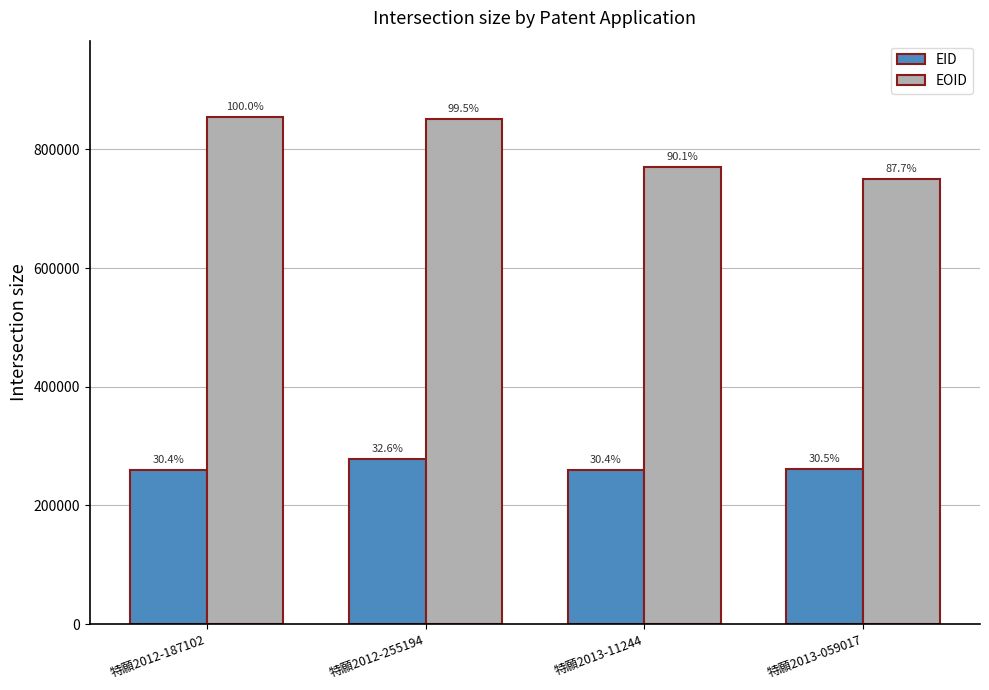

What are all the series names shown in the legend?

EID, EOID